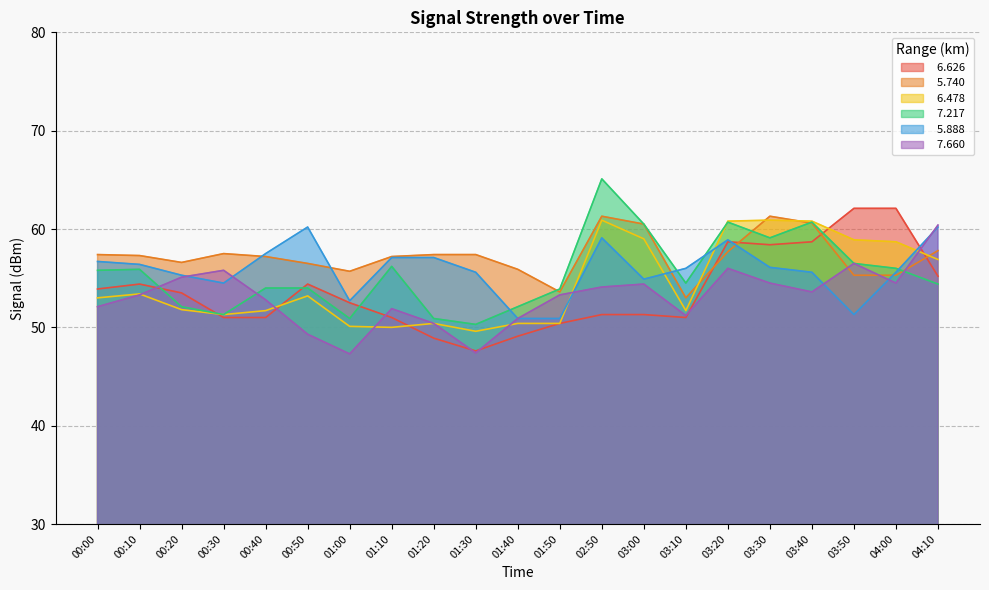

Which label corresponds to the largest value in the chart?

02:50